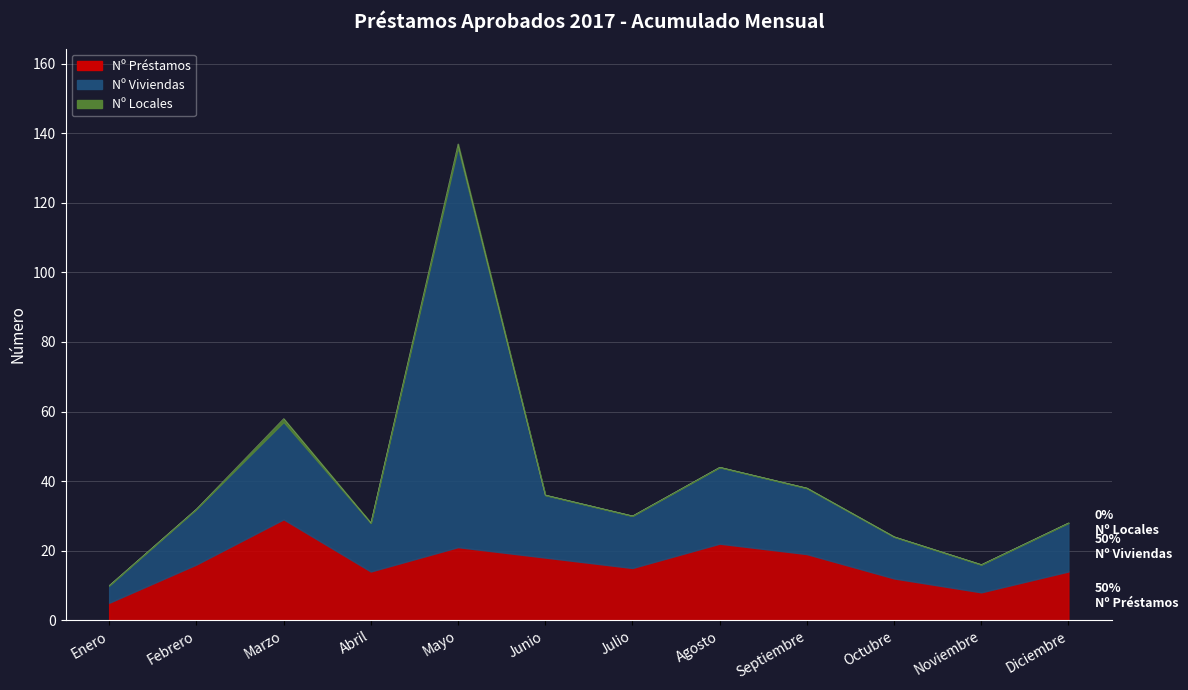

True or false: Nº Préstamos and Nº Viviendas intersect in this chart.

False